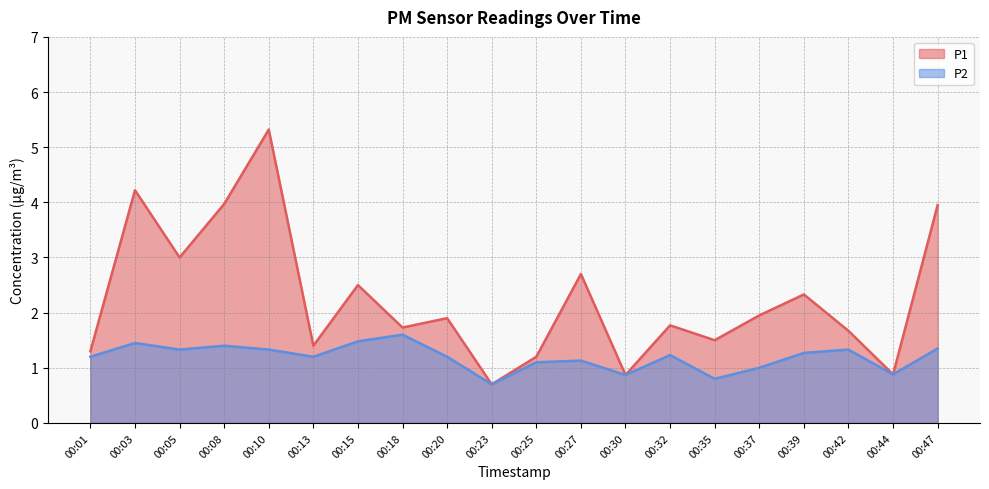

True or false: P1 has a value of 0.9 at 00:30.

True